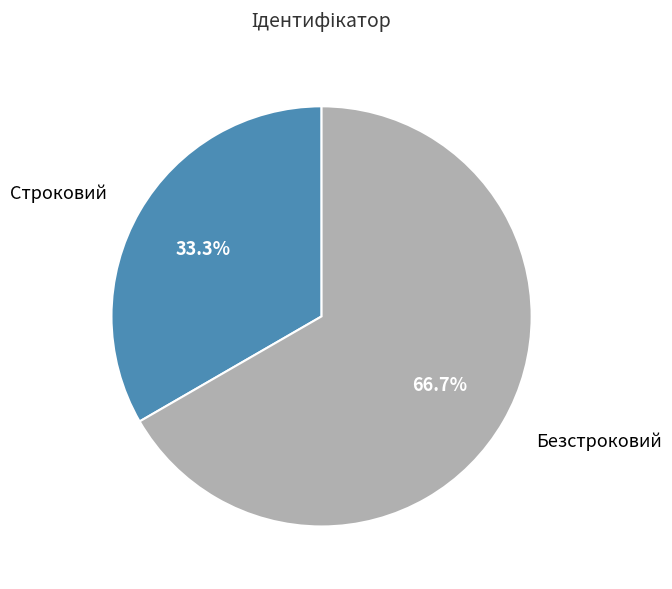

Which slice is the largest?

Безстроковий